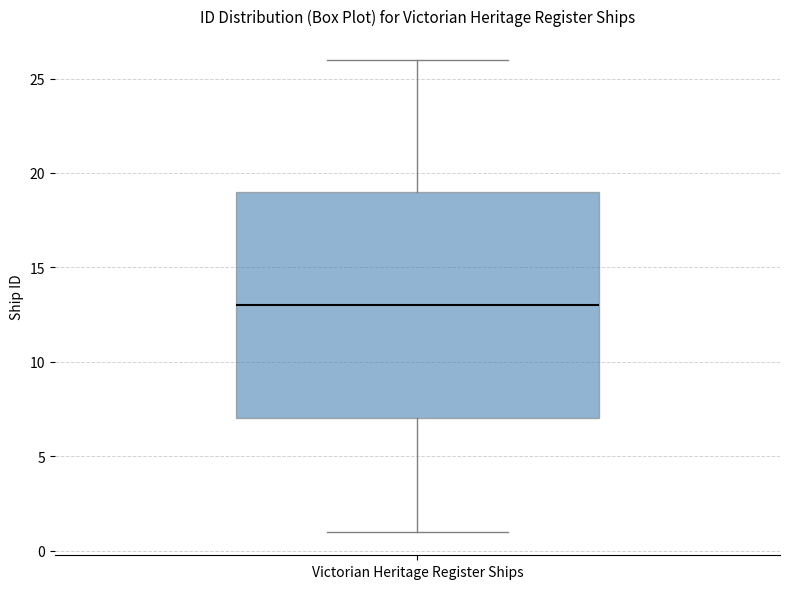

Where does the lower whisker of the box for Victorian Heritage Register Ships end on the y-axis? The values are not printed on the chart, so give them approximately, as read against the axis.

1